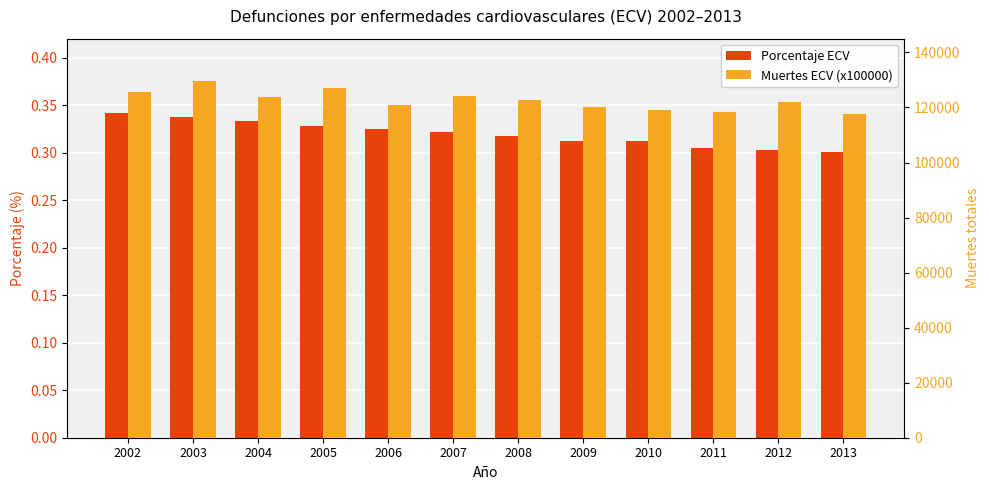

Rank the series by their maximum value, from lowest to highest.

Porcentaje ECV, Muertes ECV (x100000)